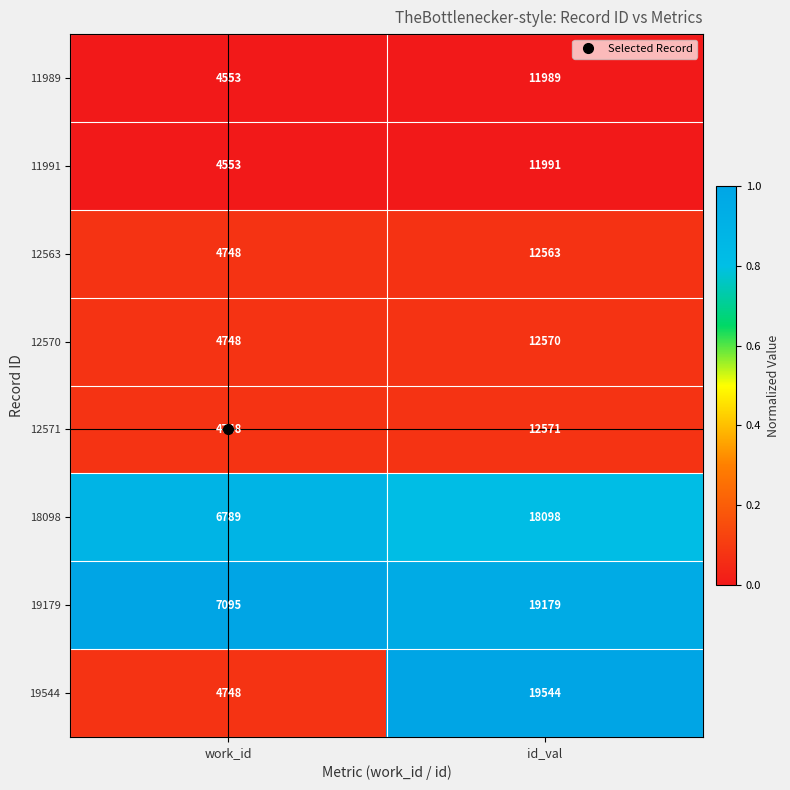

Between work_id and id_val, which series saw the biggest shift?

19544